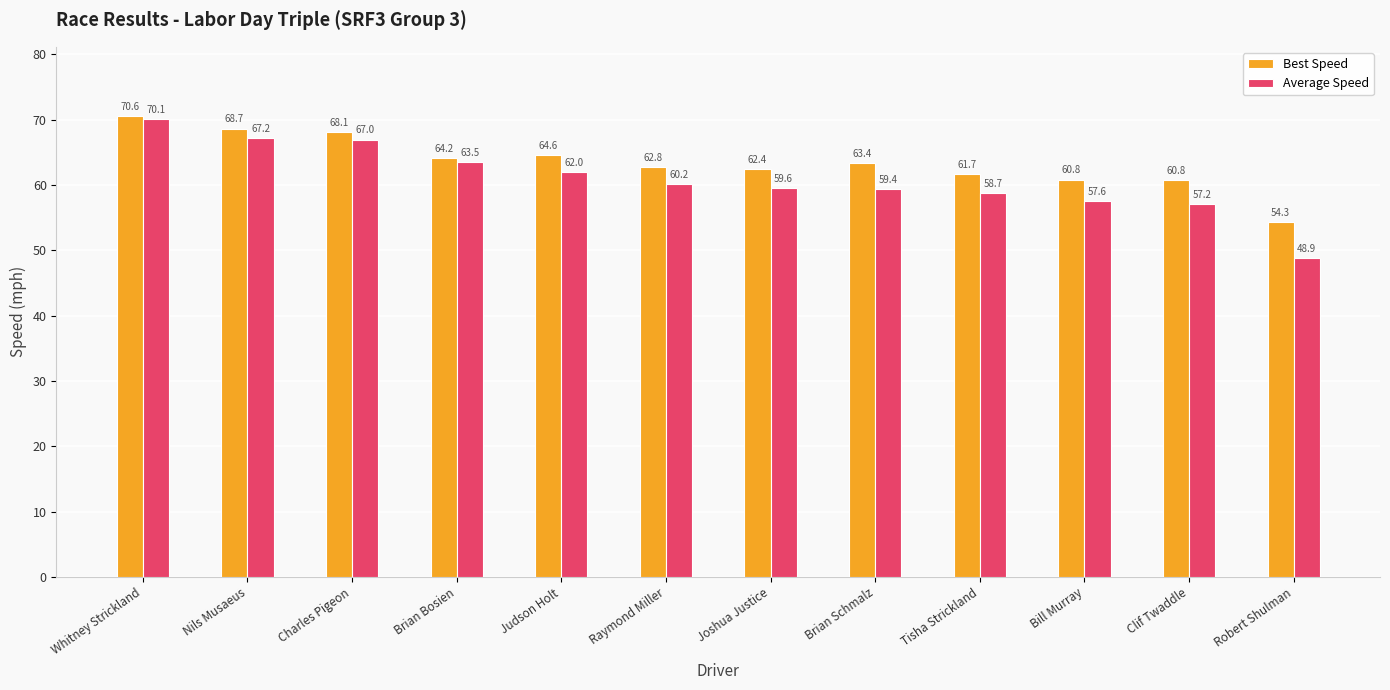

Rank the series by their average value, from highest to lowest.

Best Speed, Average Speed